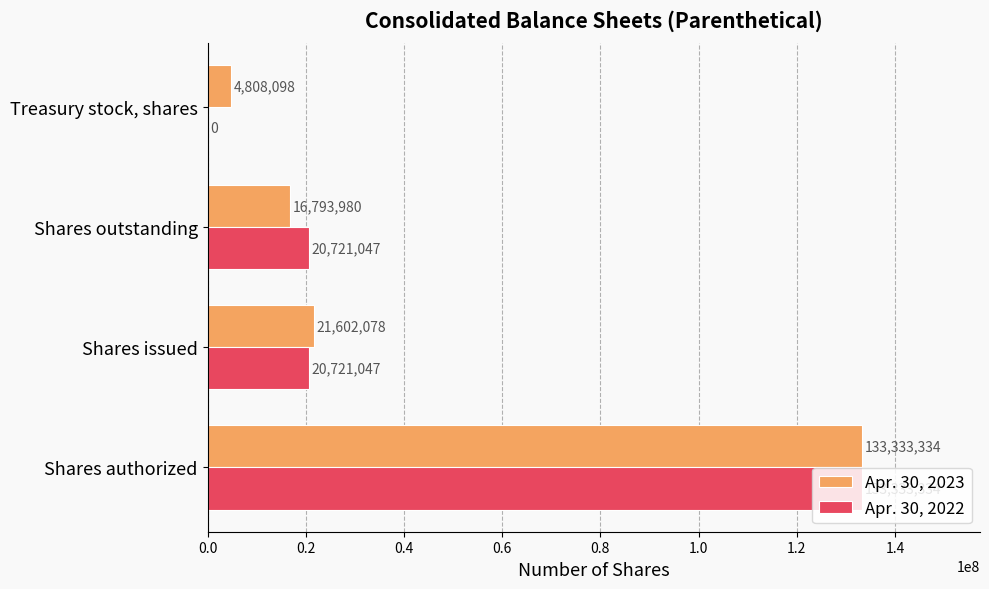

Where is Apr. 30, 2023 nearest to the value 69070716?

Shares issued